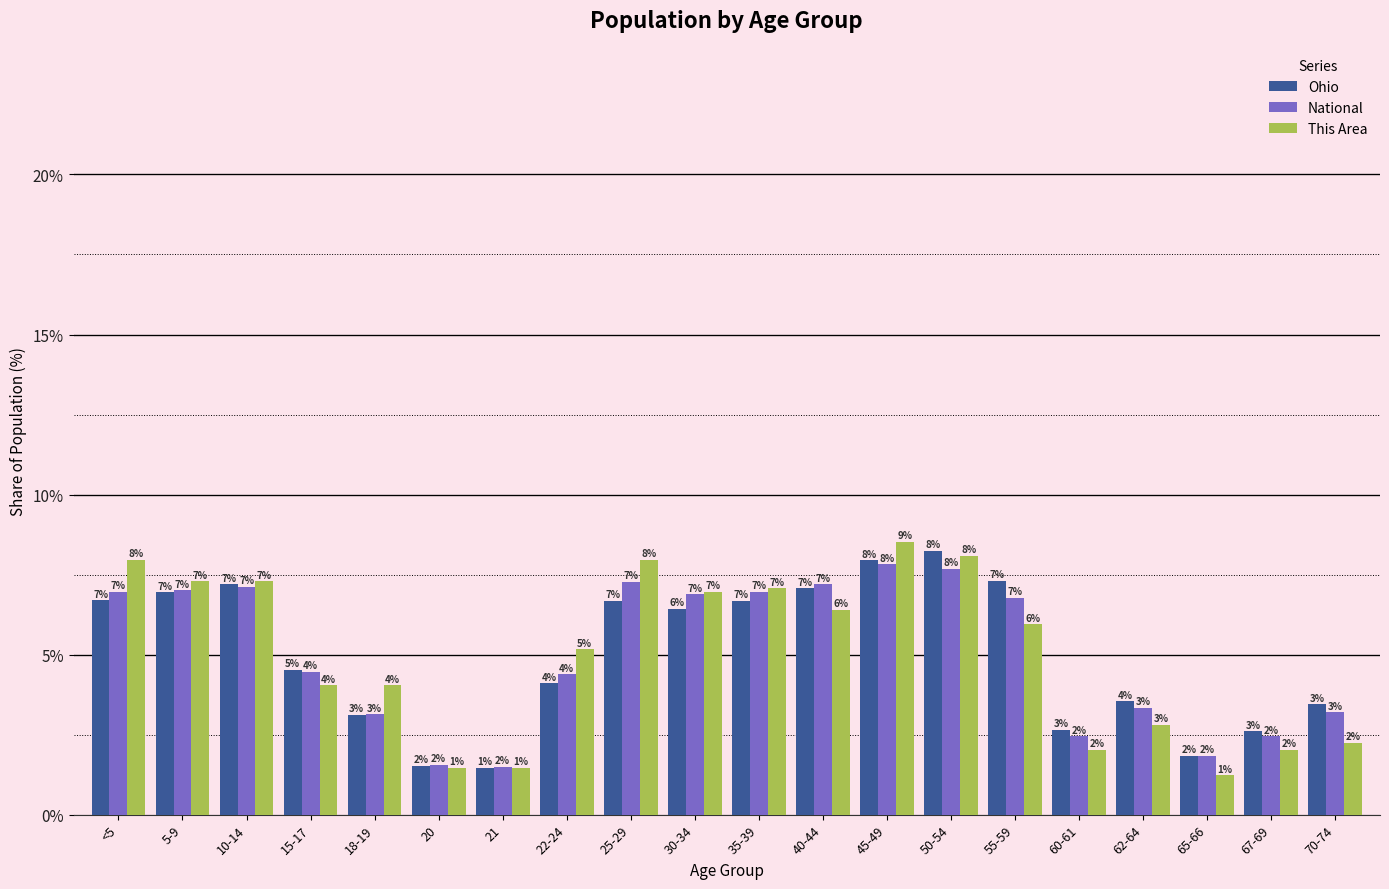

The Ohio series shows 8.2 at 50-54. True or false?

True